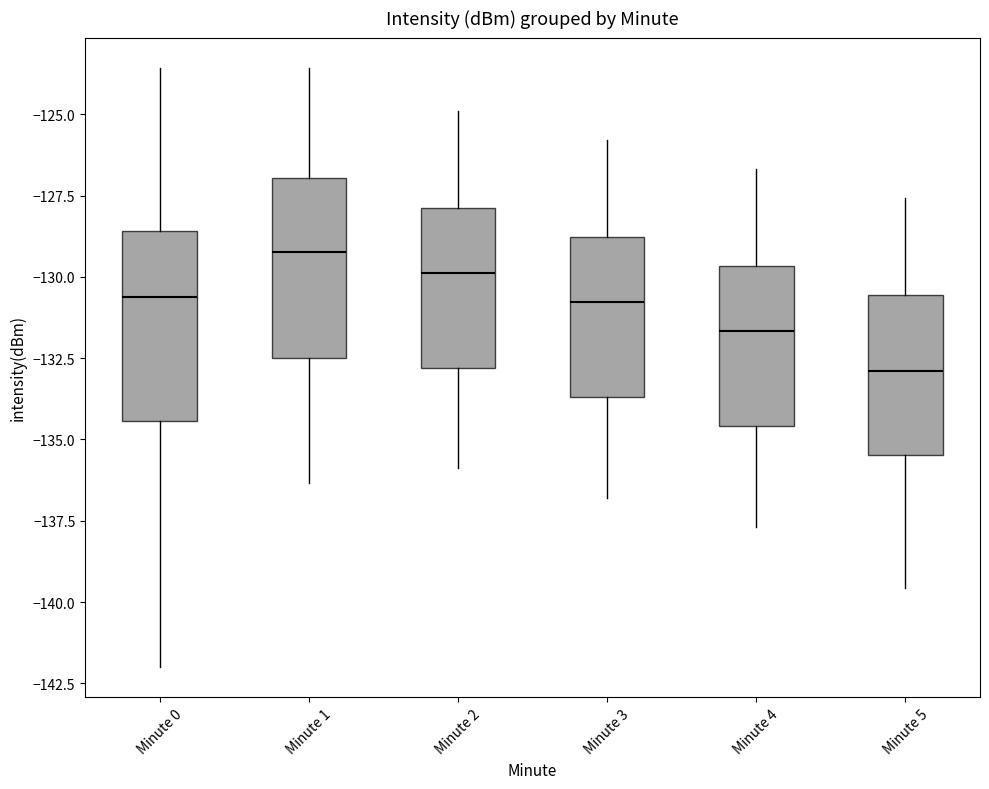

Where is the upper edge of the box for Minute 5 on the y-axis? The values are not printed on the chart, so give them approximately, as read against the axis.

-130.5